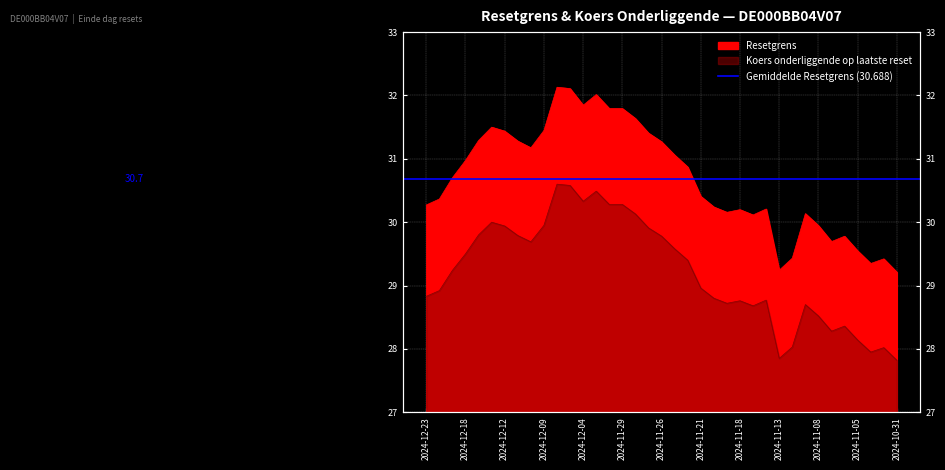

Is the value of Koers onderliggende op laatste reset at 2024-11-07 greater than the value of Resetgrens at 2024-12-19?

No